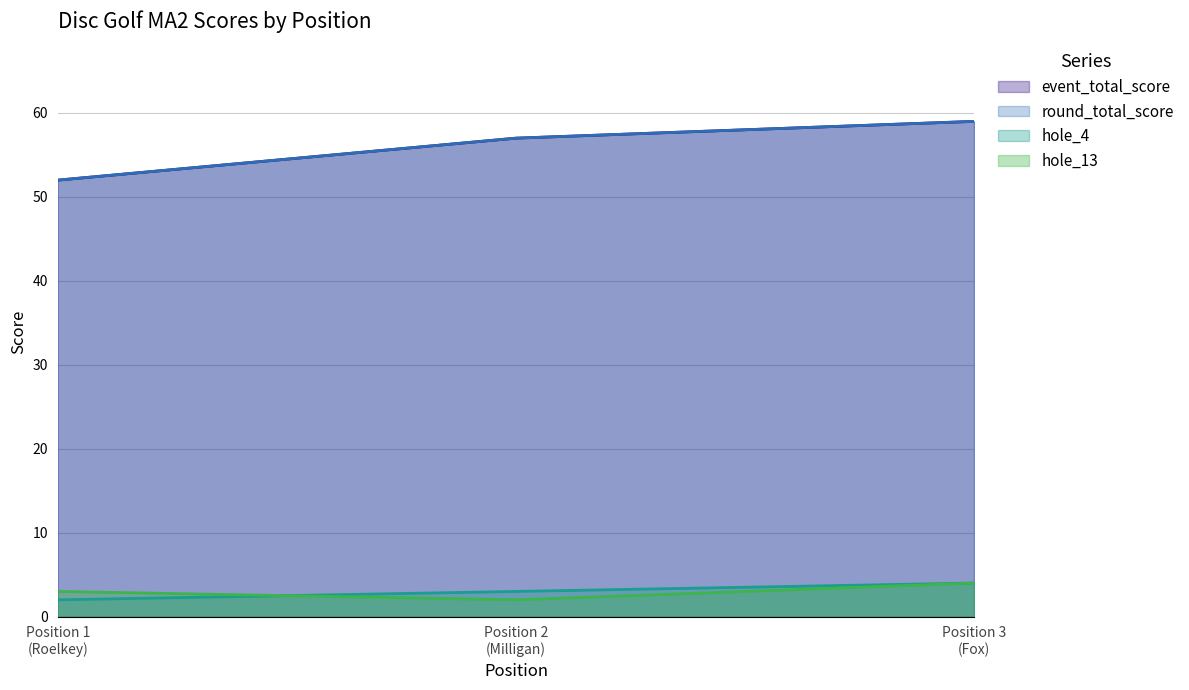

Count the number of categories in the chart.

3